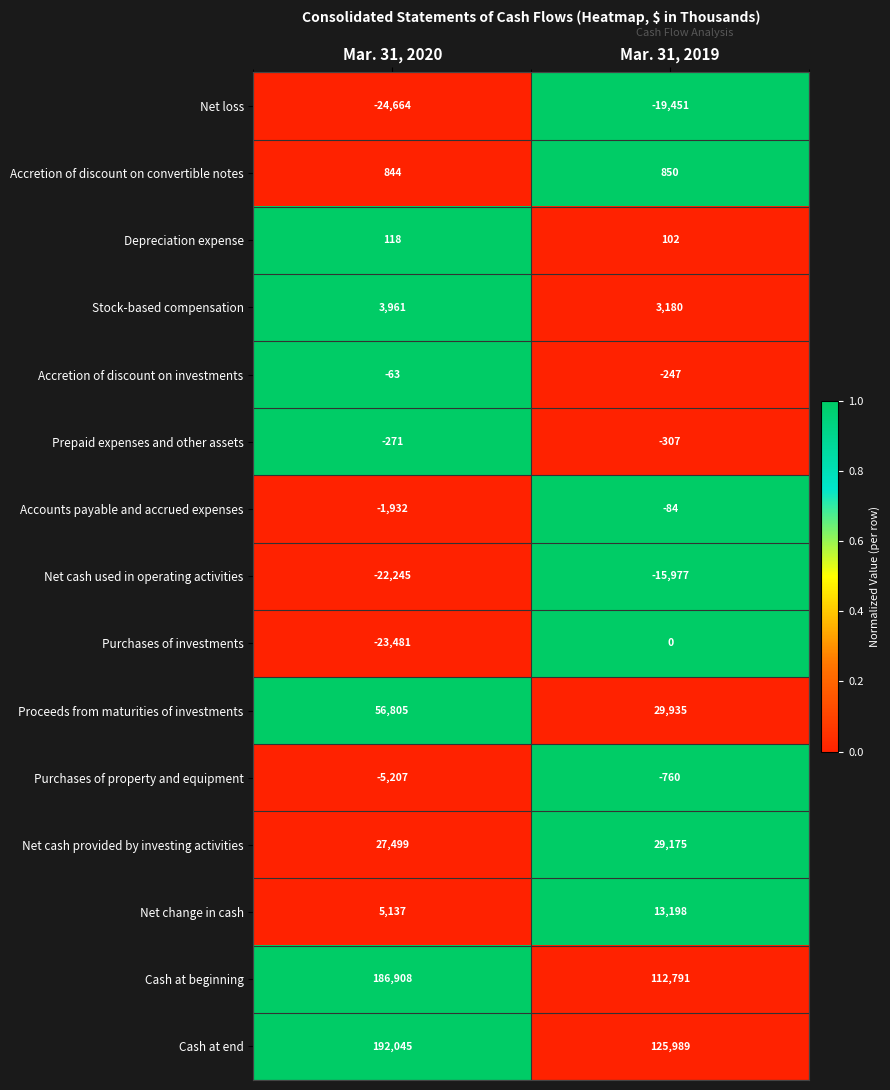

Rank the series at Mar. 31, 2020 from lowest to highest value.

Net loss, Purchases of investments, Net cash used in operating activities, Purchases of property and equipment, Accounts payable and accrued expenses, Prepaid expenses and other assets, Accretion of discount on investments, Depreciation expense, Accretion of discount on convertible notes, Stock-based compensation, Net change in cash, Net cash provided by investing activities, Proceeds from maturities of investments, Cash at beginning, Cash at end